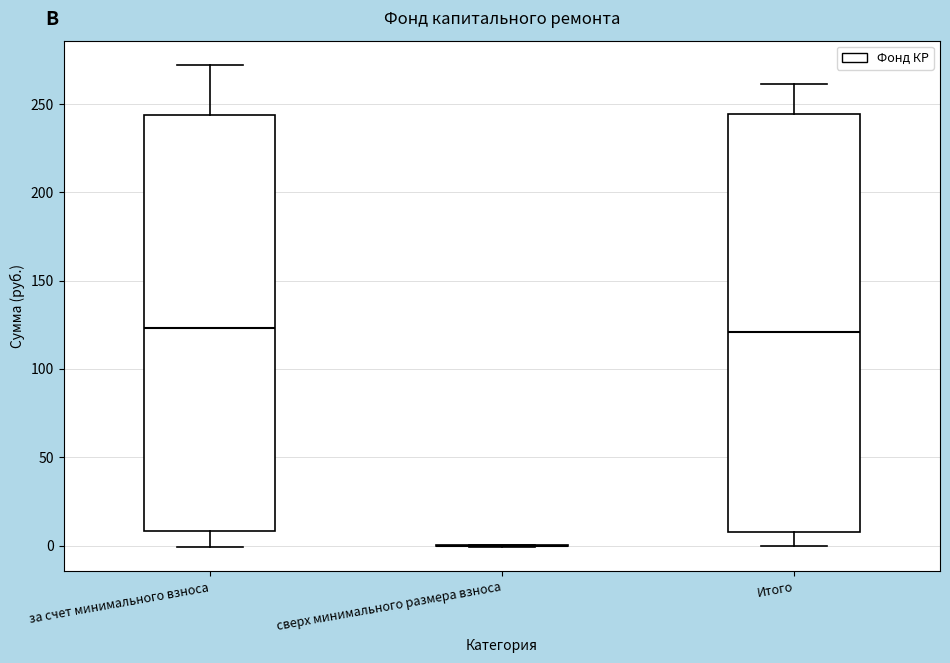

Reading left to right, read every box against the y-axis: the position of its median line, the range the box covers, and the ends of its whiskers. The values are not printed on the chart, so give them approximately, as read against the axis.

за счет минимального взноса: median 125, box 10 to 245, whiskers 0 to 270
сверх минимального размера взноса: box collapsed to a line at 0, whiskers 0 to 0
Итого: median 120, box 10 to 245, whiskers 0 to 260